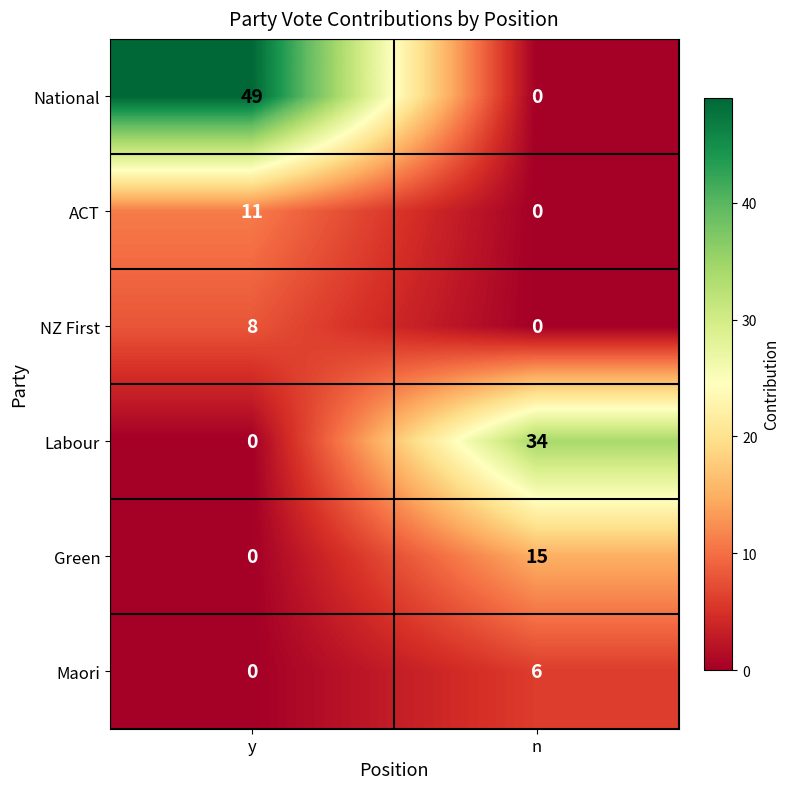

Reading right to left, extract all data points from this chart.

National: n=0	y=49
ACT: n=0	y=11
NZ First: n=0	y=8
Labour: n=34	y=0
Green: n=15	y=0
Maori: n=6	y=0